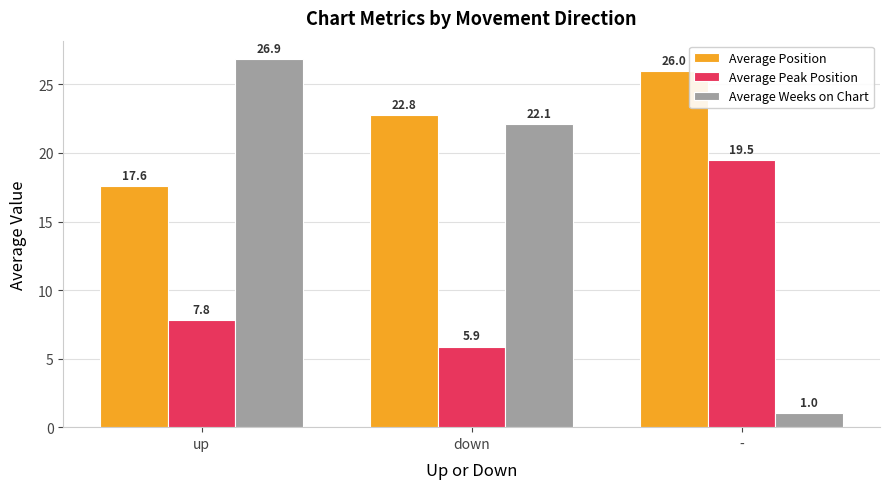

Are the bars horizontal?

No